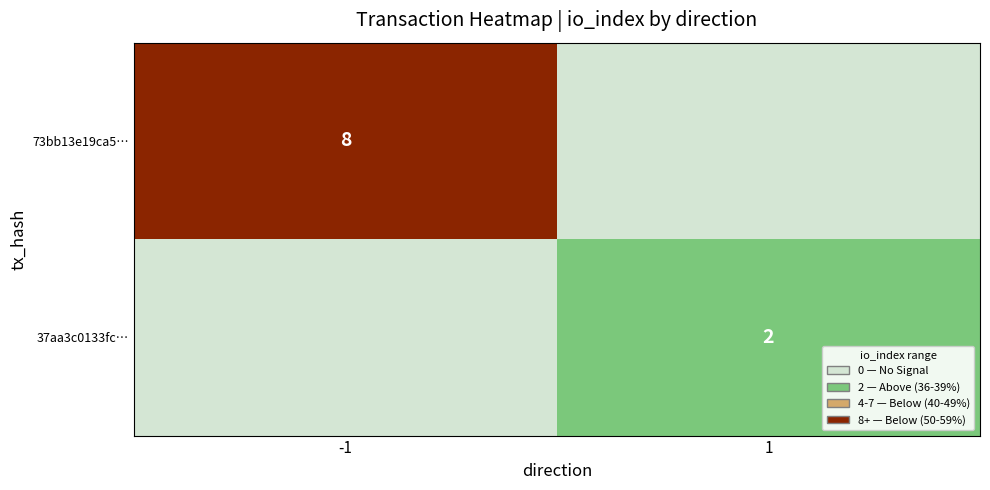

True or false: 37aa3c0133fc… has a value of 2 at 1.

True